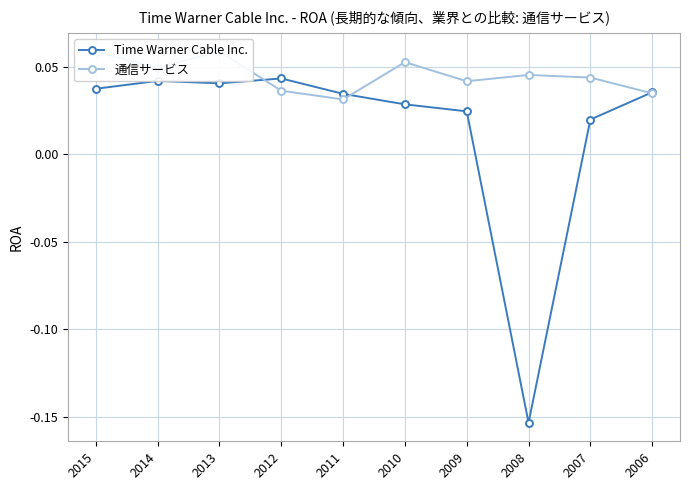

At which category is the sum across all series the highest?

2013